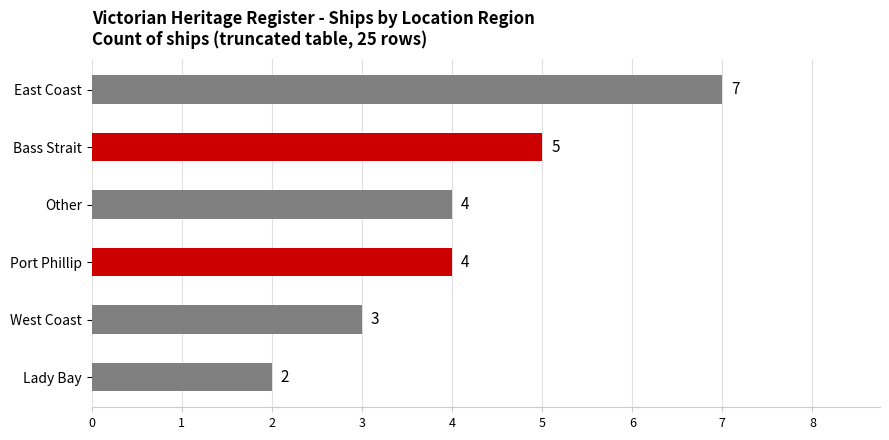

Reading top to bottom, extract all data points from this chart.

East Coast=7	Bass Strait=5	Other=4	Port Phillip=4	West Coast=3	Lady Bay=2